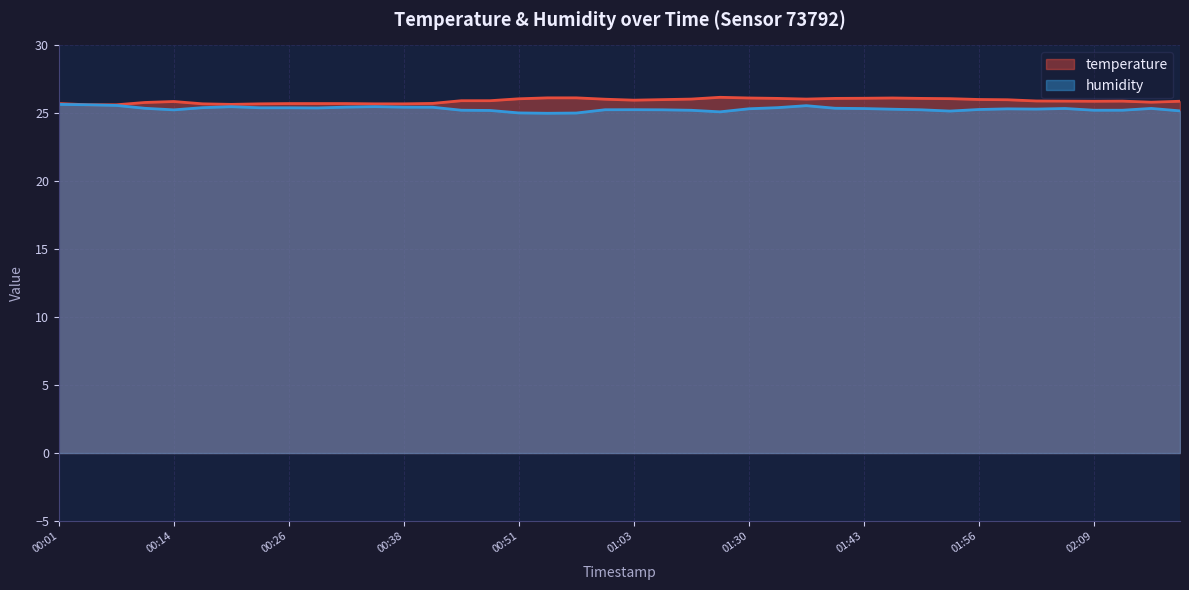

Where is the first local minimum for humidity?

00:14